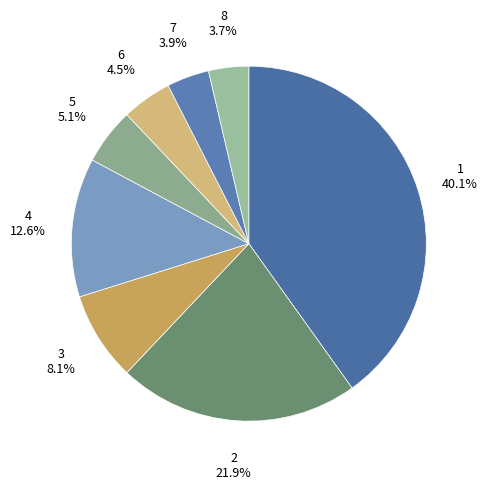

What is the total percentage of 1 and 7?

44.0%